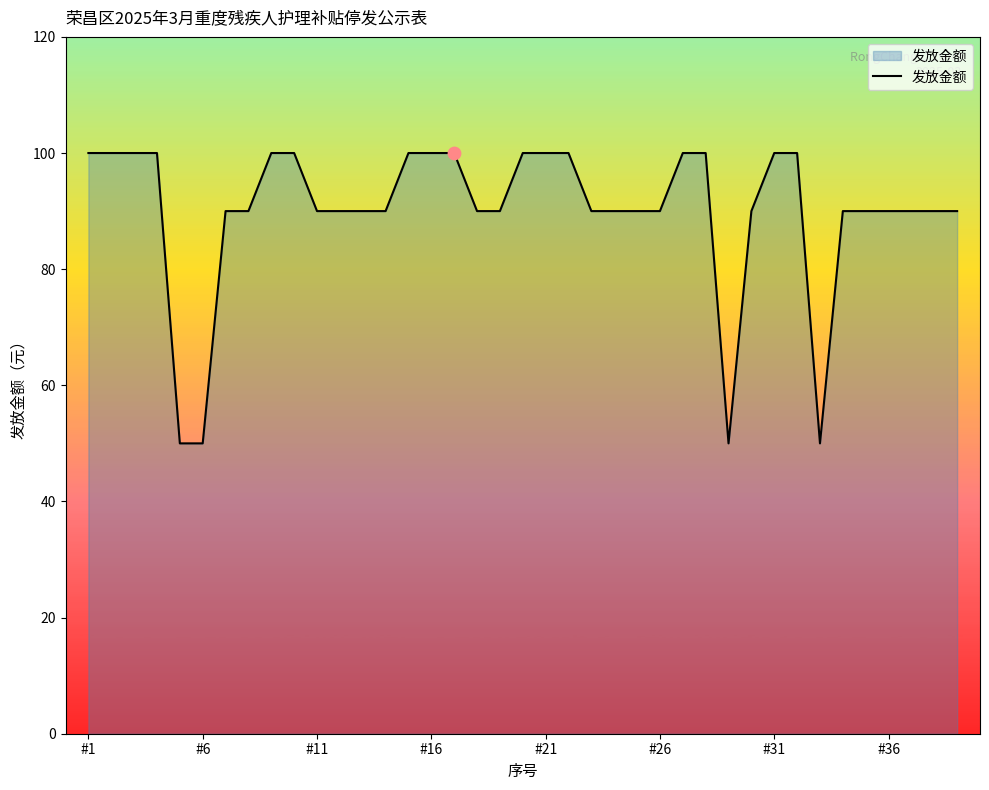

What is the difference between the maximum and minimum values?

50